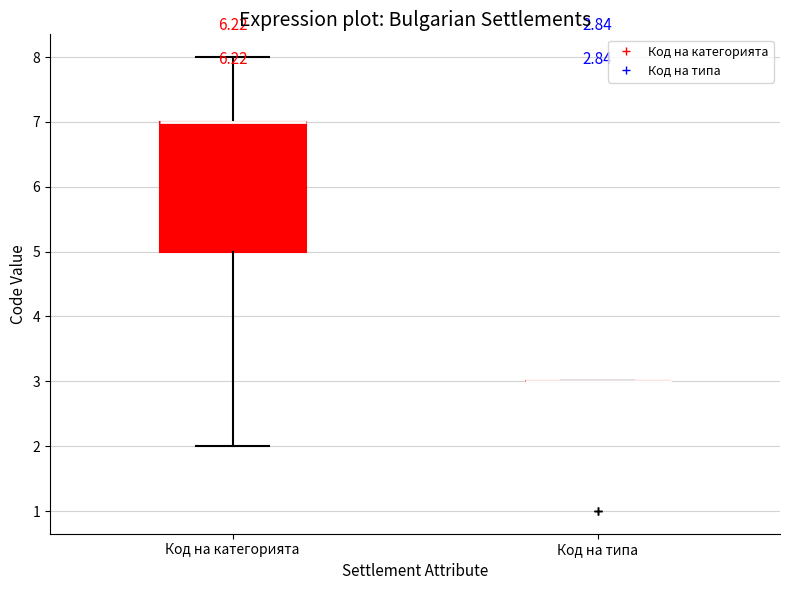

Which box is the tallest, from its lower edge to its upper edge?

Код на категорията